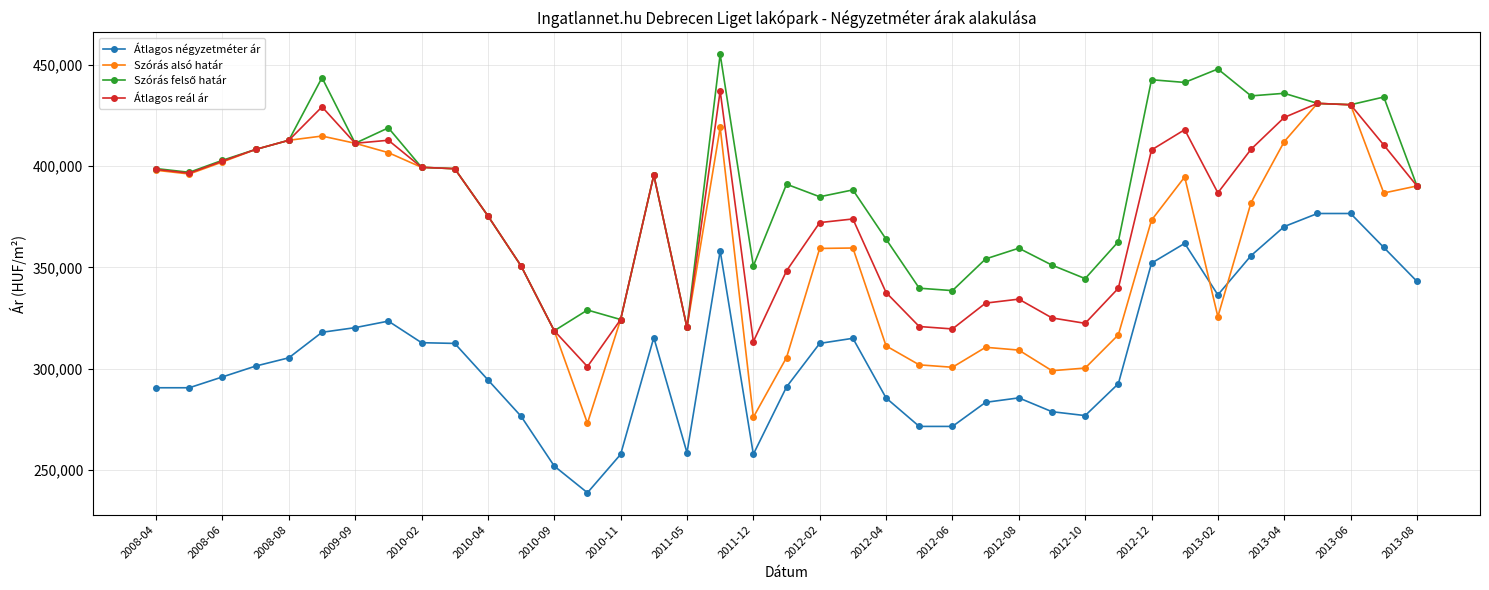

What is the minimum value for Szórás alsó határ?

273117